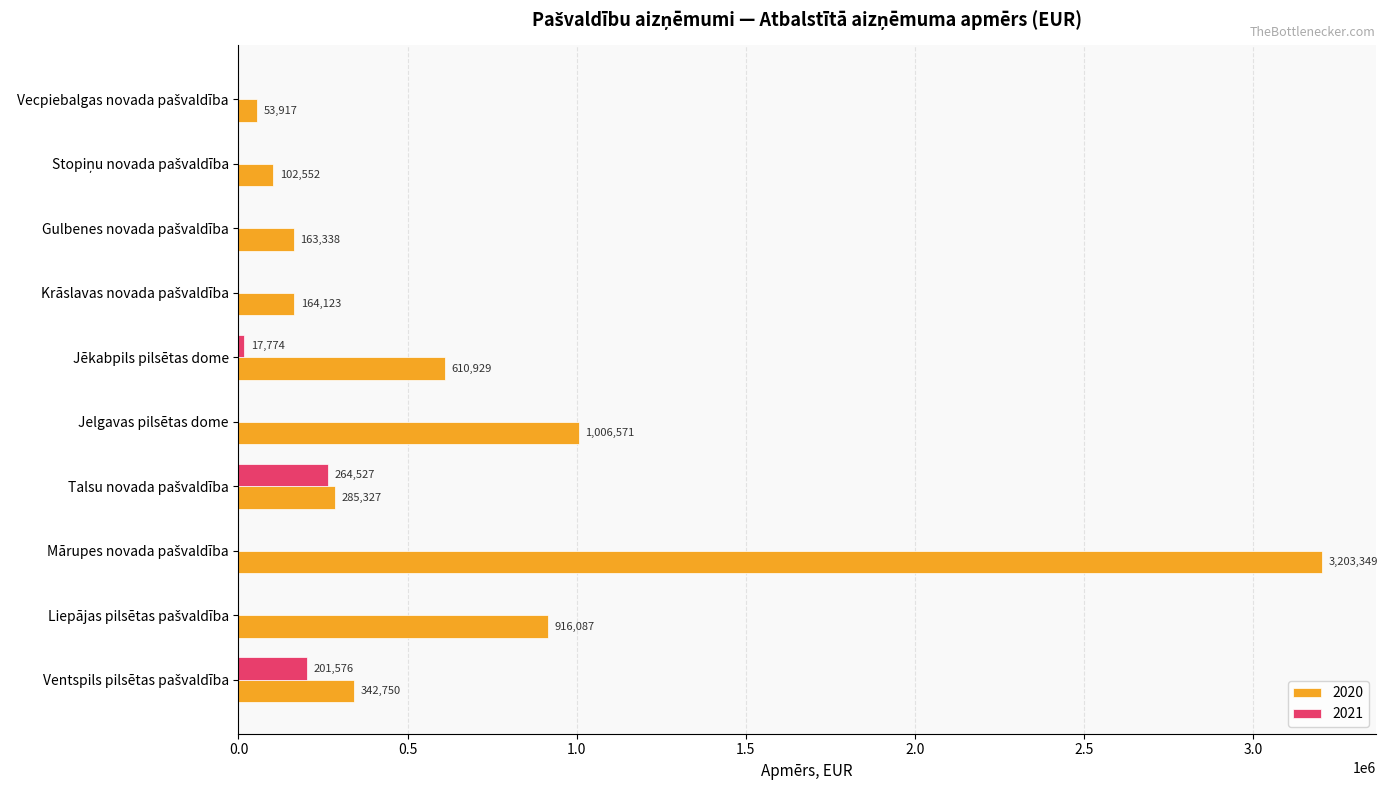

What is the sum of all 2020 values?

6848943